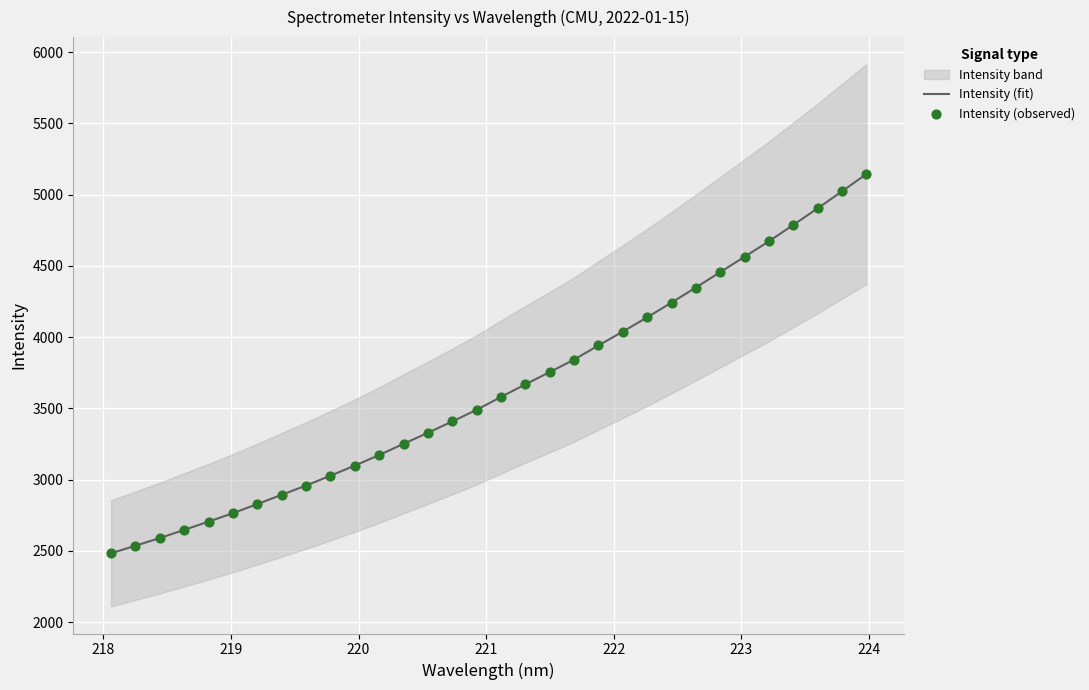

What is the minimum value for Intensity (fit)?

2483.0